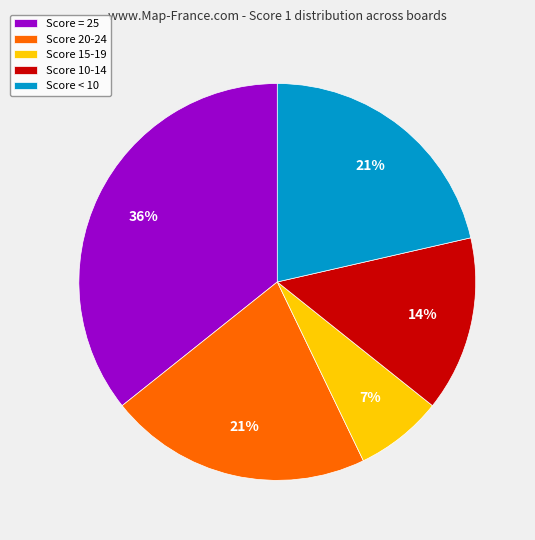

To the nearest percent, what portion does Score 20-24 represent?

21%